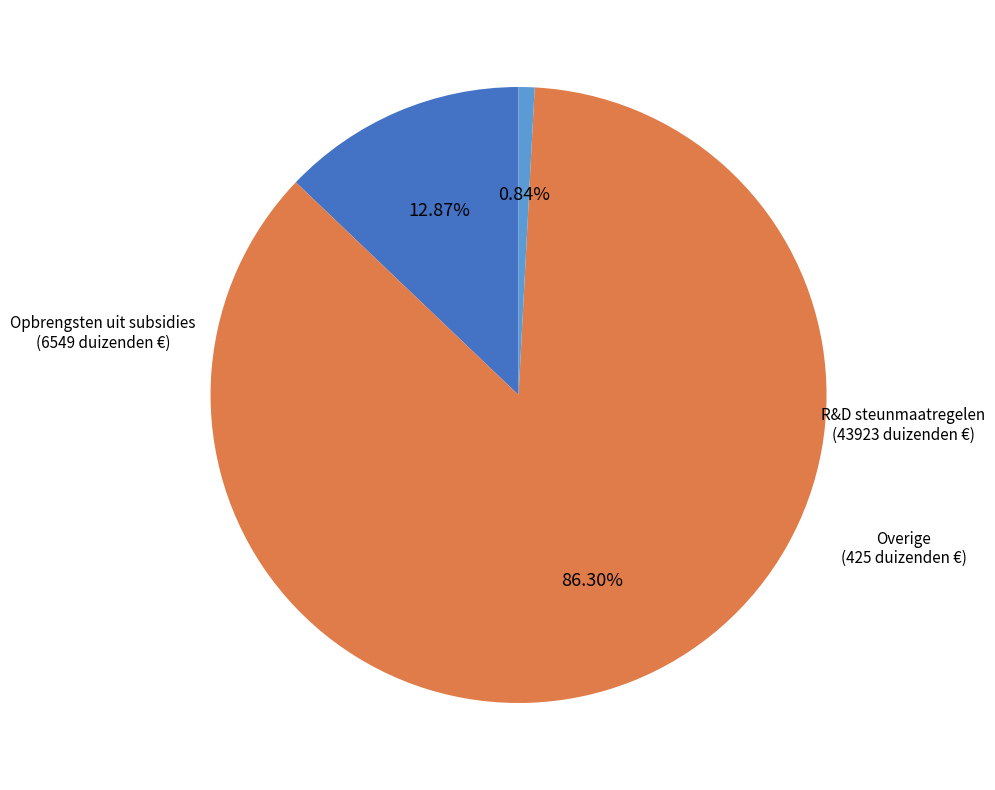

Is there a majority slice in this chart?

Yes